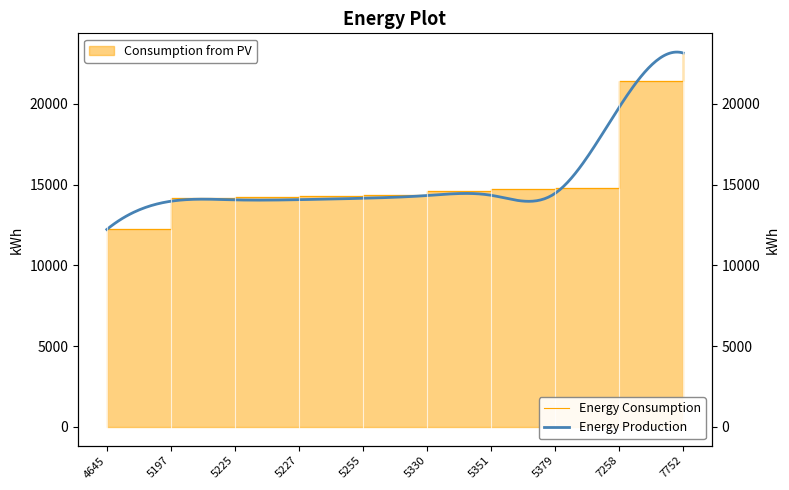

Between 5379 and 5351, which is larger?

5379